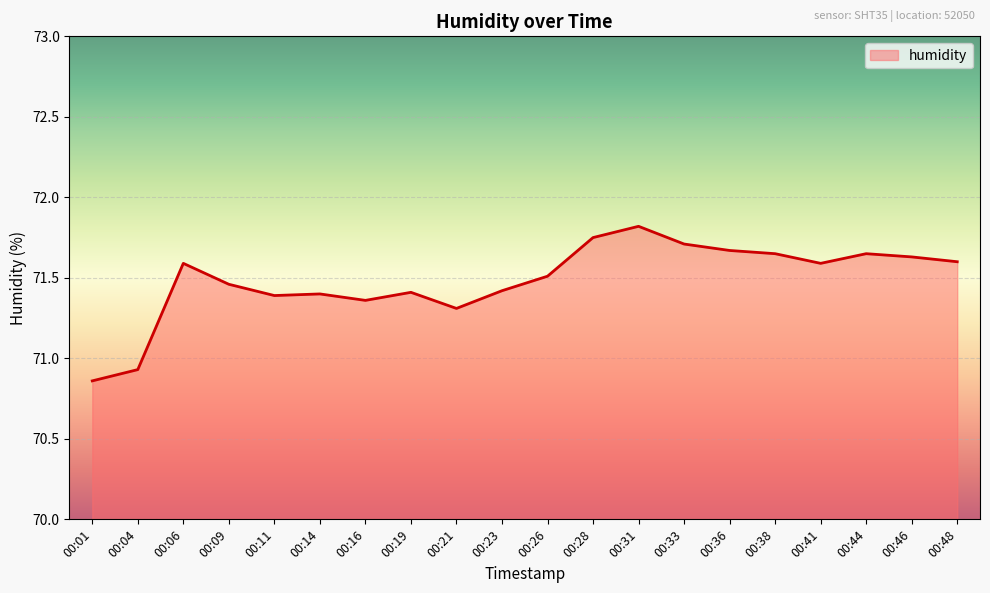

The chart shows a value of 71.4 at 00:11. True or false?

True